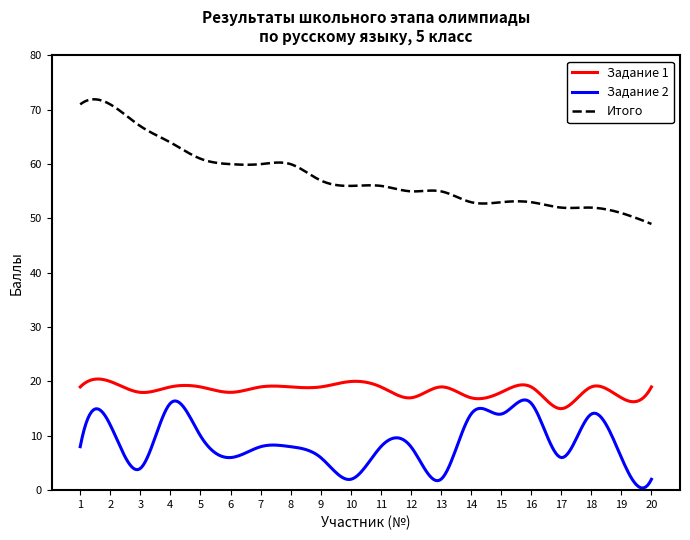

Which series has the largest range (max minus min)?

Итого